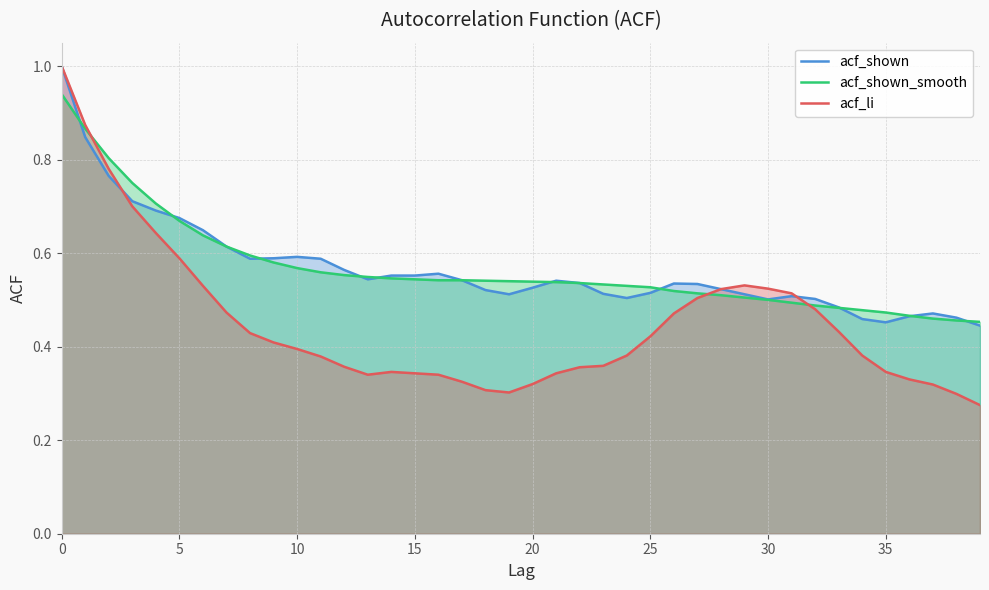

What is the greatest value displayed?

1.0